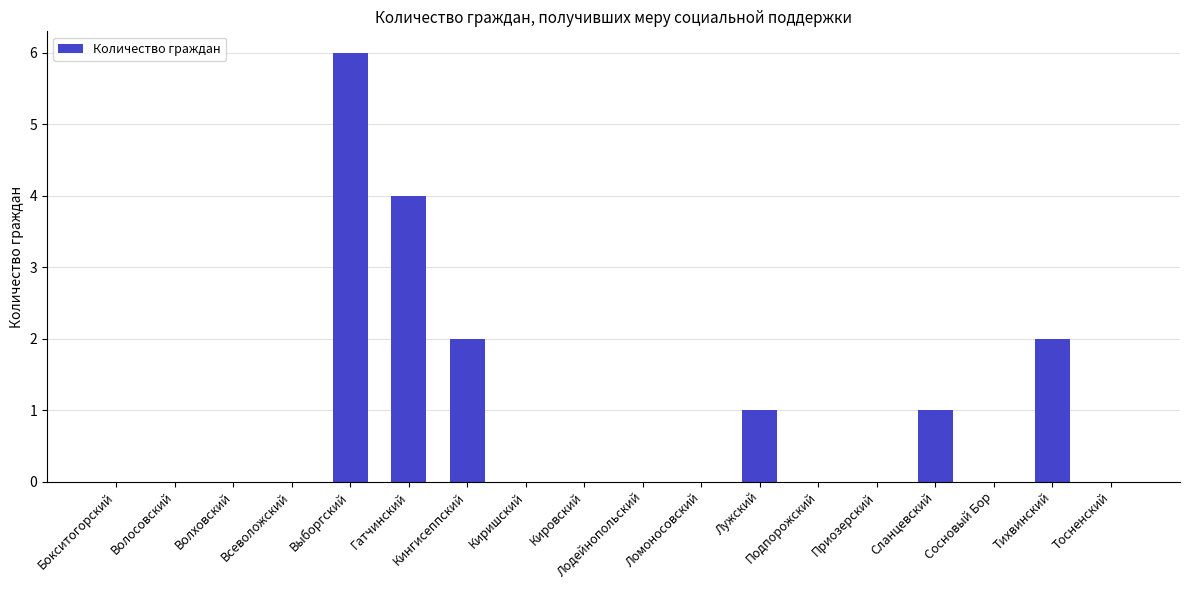

The value at Волосовский is -4. True or false?

False